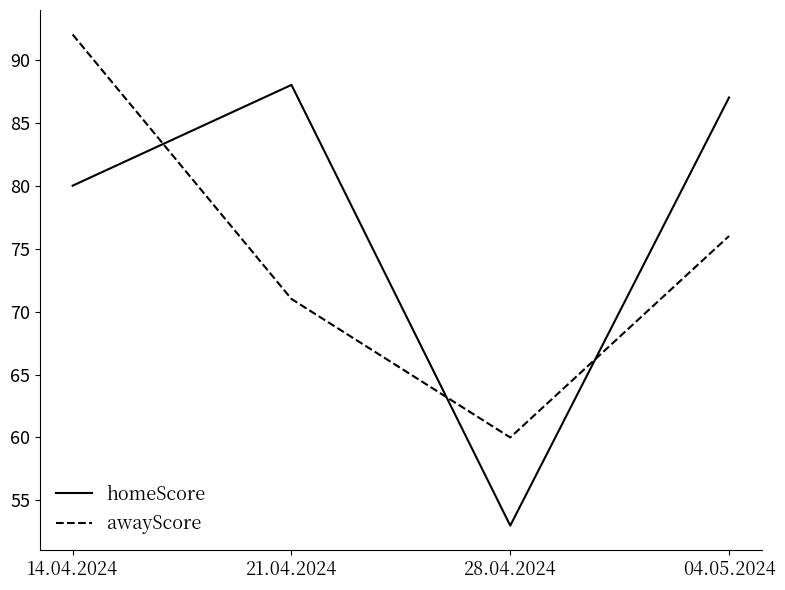

How many interior local valleys does the awayScore series have?

1